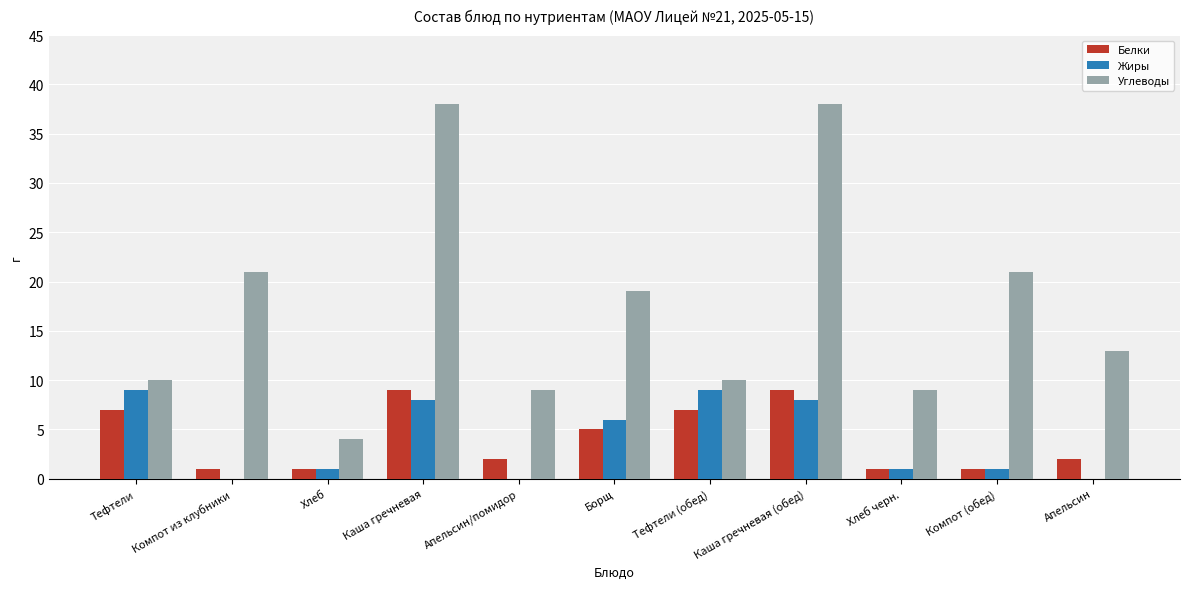

How many distinct data groups are displayed?

3